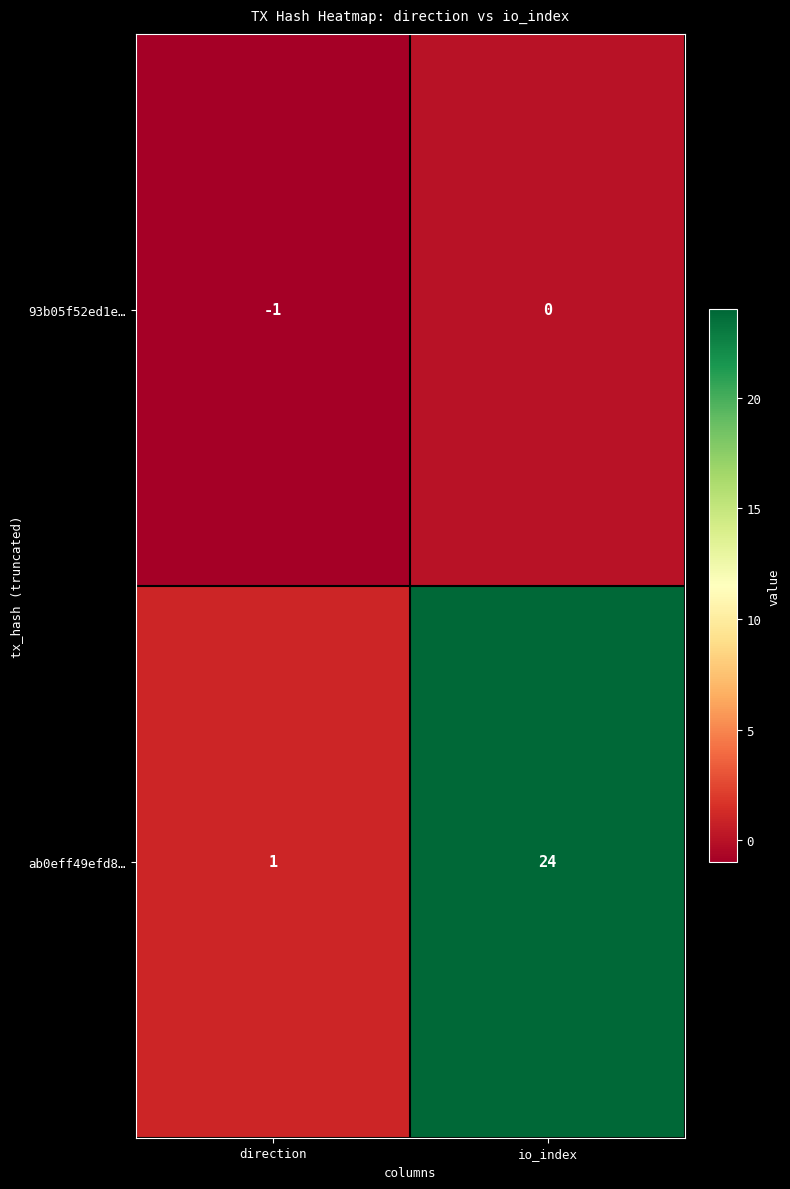

At direction, list the series in order from smallest to largest.

93b05f52ed1e…, ab0eff49efd8…